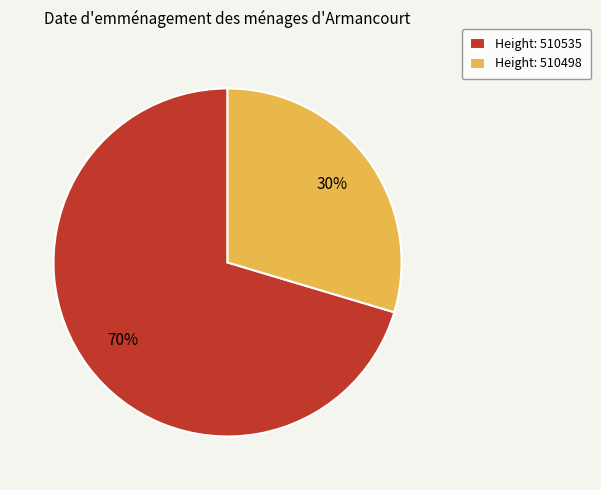

To the nearest percent, what portion does Height: 510535 represent?

70%